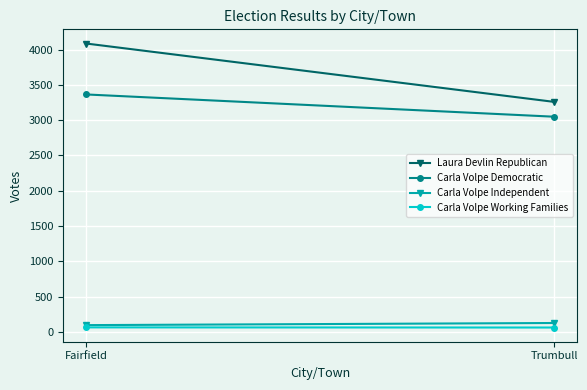

Reading left to right, extract all data points from this chart.

Laura Devlin Republican: Fairfield=4085	Trumbull=3259
Carla Volpe Democratic: Fairfield=3364	Trumbull=3049
Carla Volpe Independent: Fairfield=98	Trumbull=128
Carla Volpe Working Families: Fairfield=66	Trumbull=64